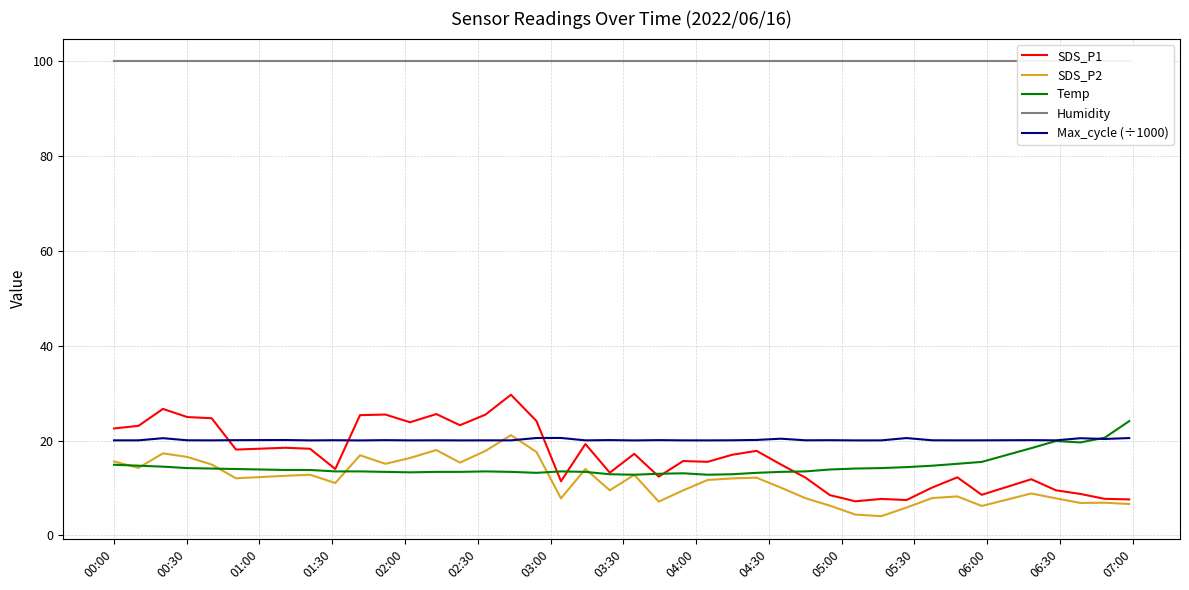

The Max_cycle (÷1000) series shows 11.5 at 23. True or false?

False